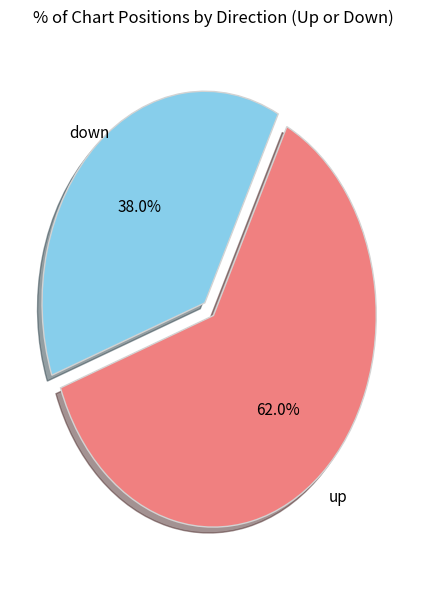

Combined, do up and down account for over 50%?

Yes